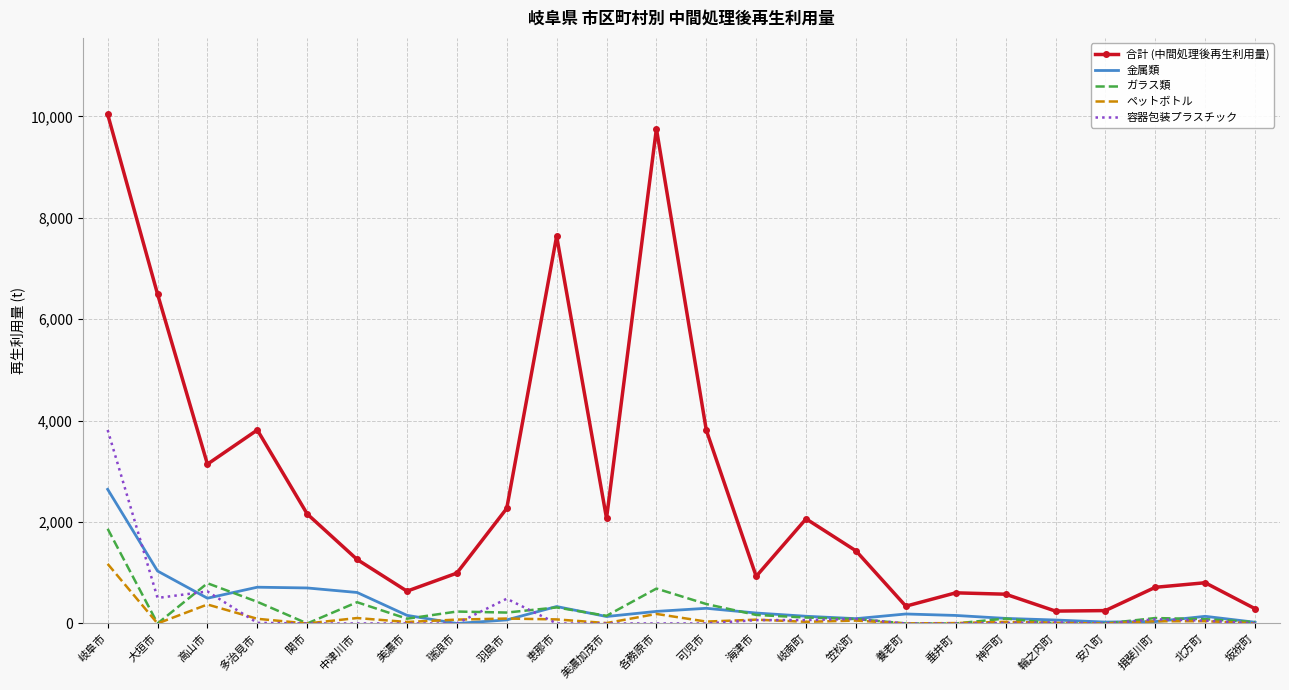

Which series has the largest total across all categories?

合計 (中間処理後再生利用量)